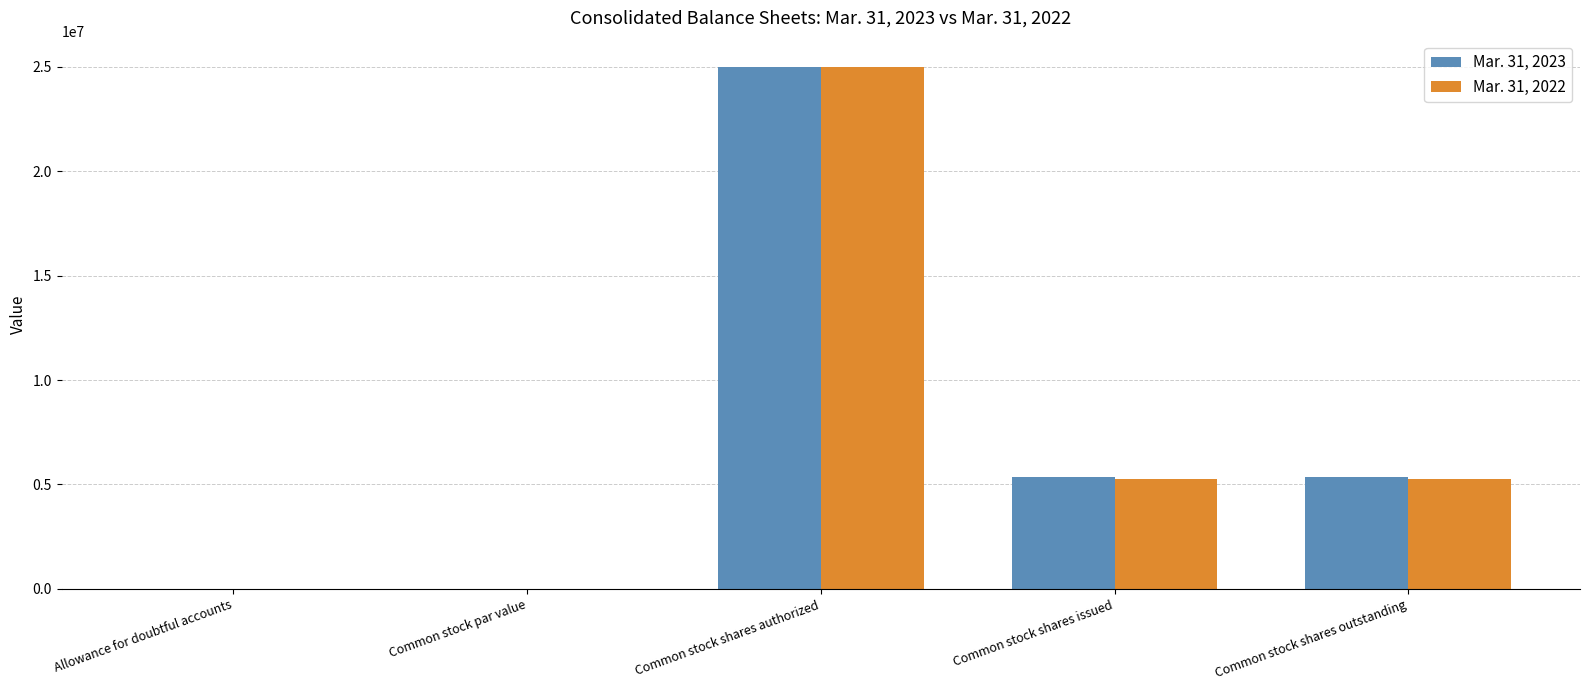

At which category is the sum across all series the highest?

Common stock shares authorized